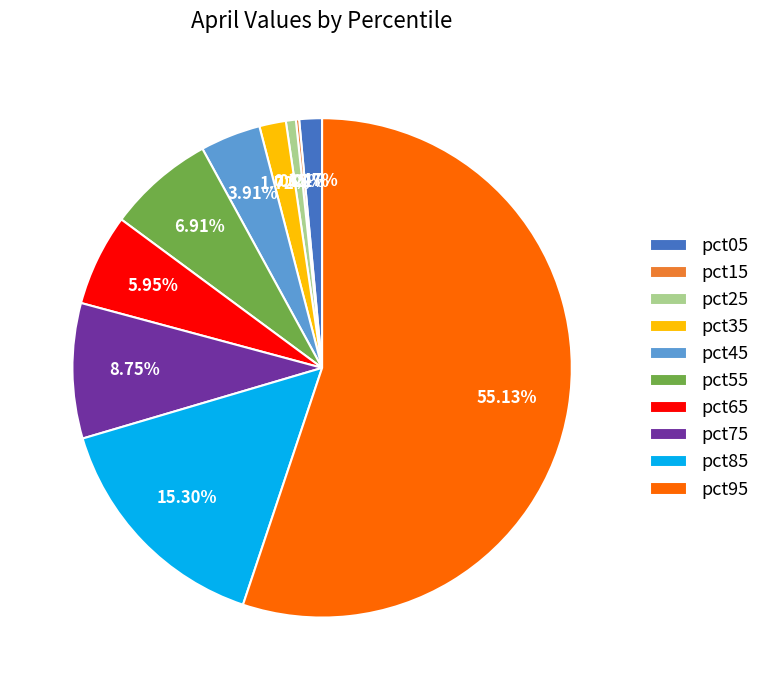

To the nearest percent, what is the average slice percentage?

10%